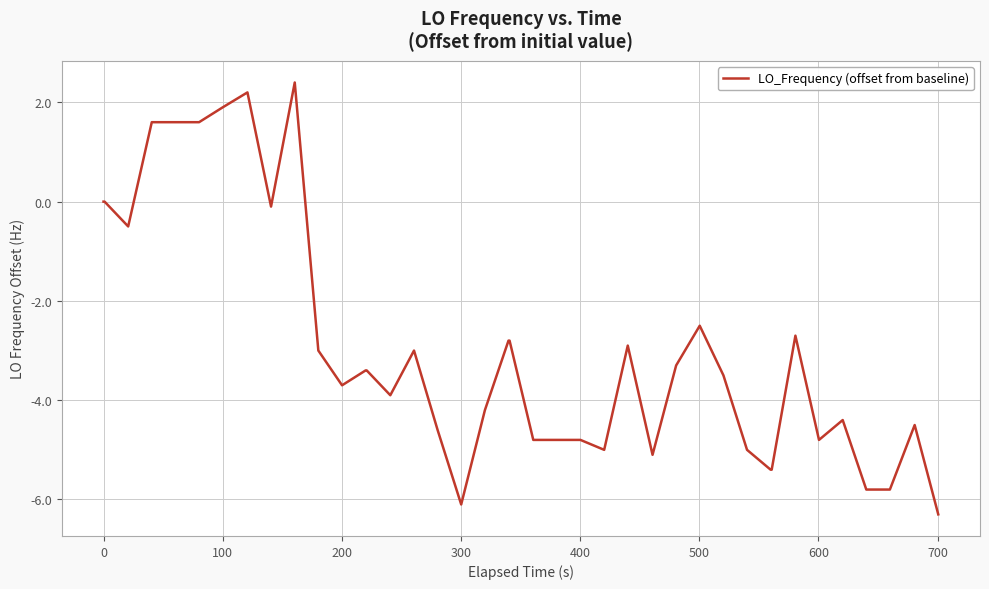

What is the difference between the maximum and minimum values?

8.7